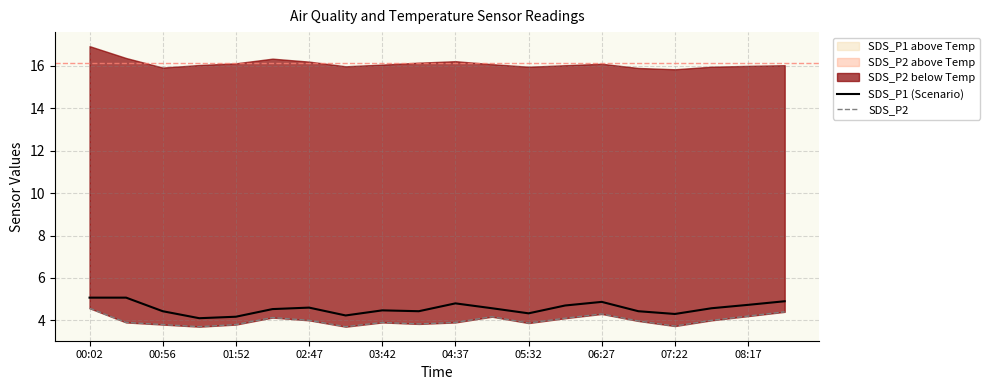

True or false: SDS_P1 (Scenario) has a value of 7.0 at 08:17.

False